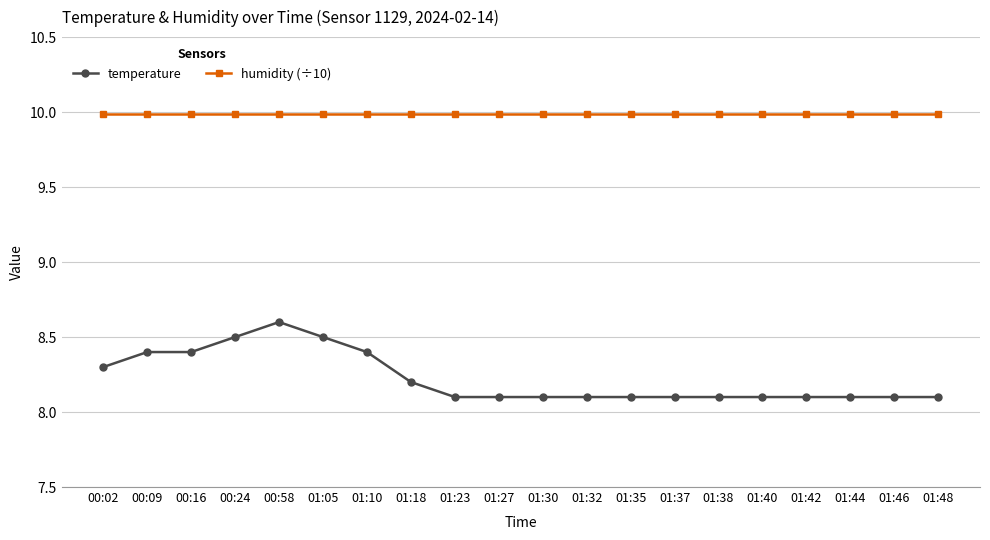

List the series in order of their overall mean, highest first.

humidity (÷10), temperature